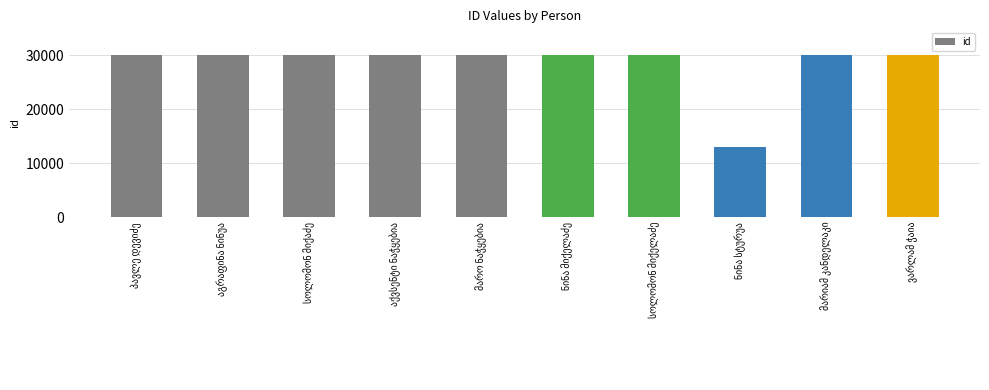

What is the value of the 4th bar from the left?

30003